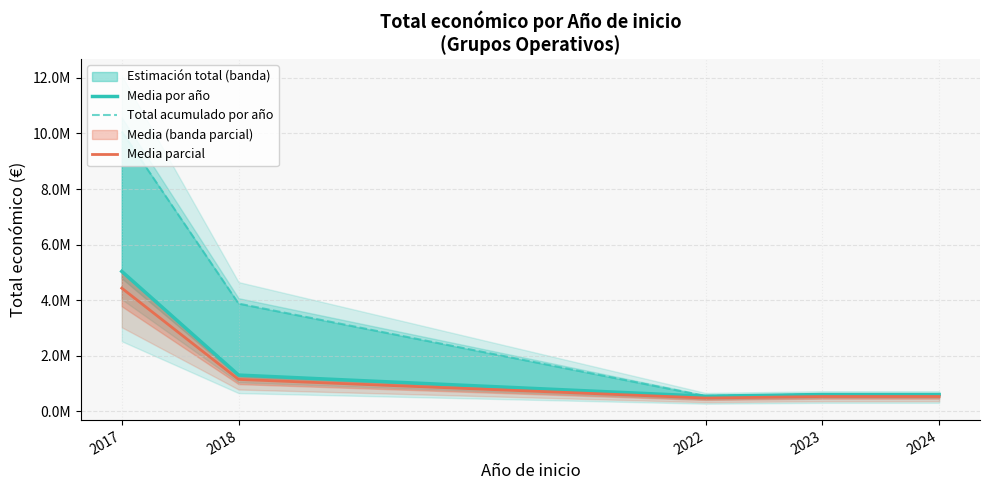

What is the total value across all series at 2017?

19533369.7